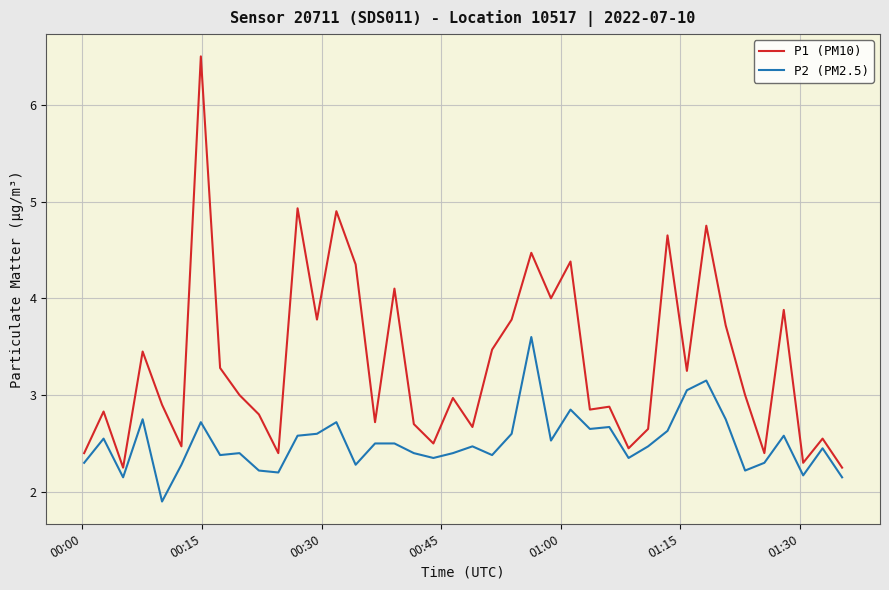

Which series has the widest spread of values?

P1 (PM10)